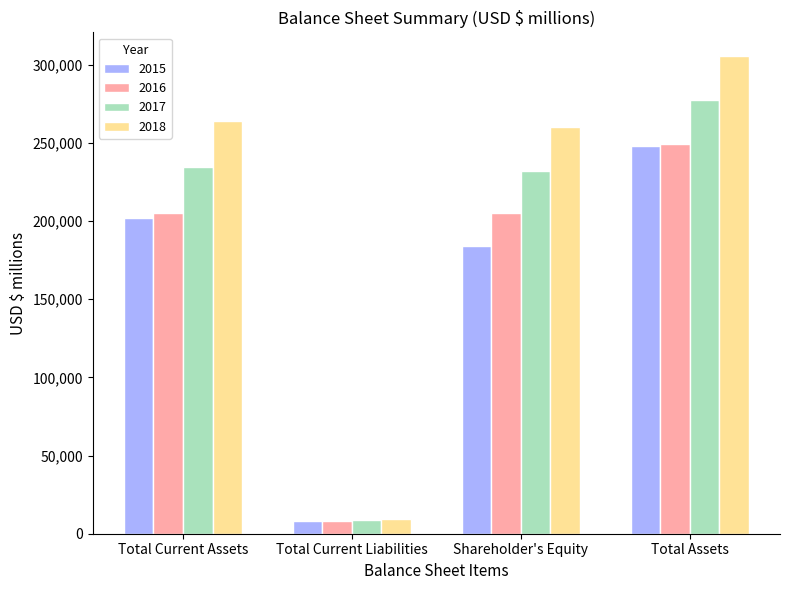

Does the chart contain stacked bars?

No